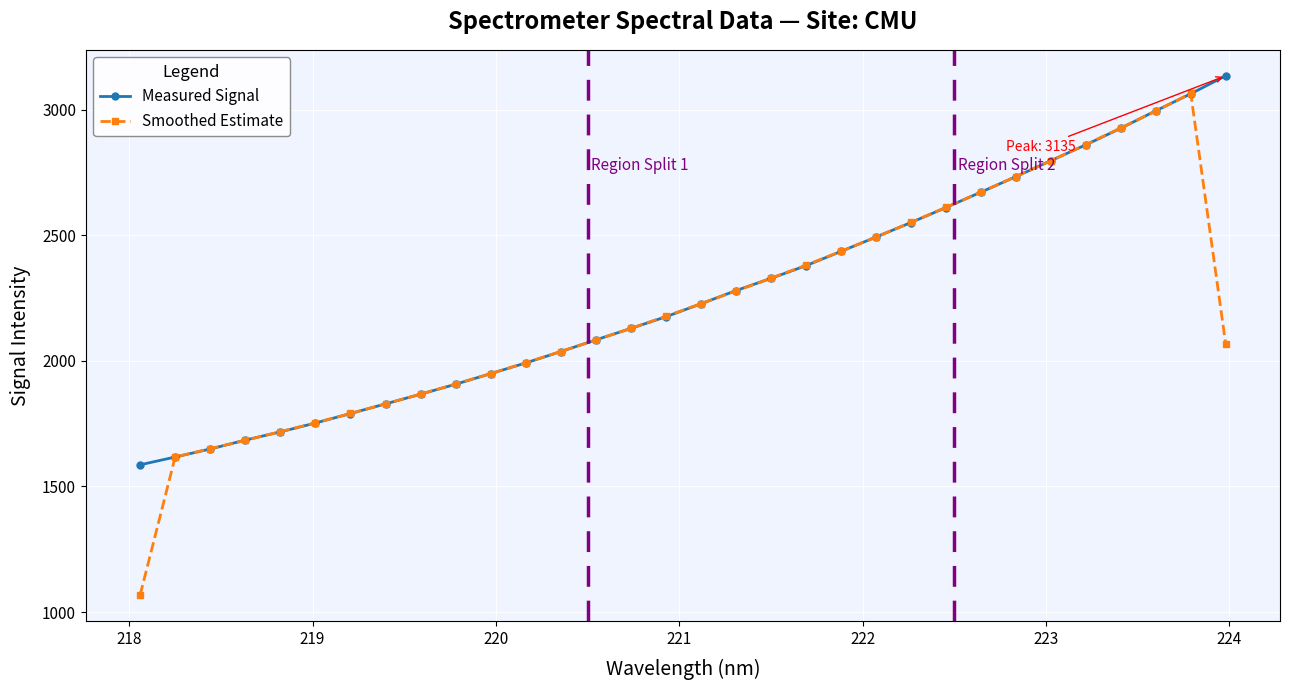

What is the smallest value displayed?

1067.9